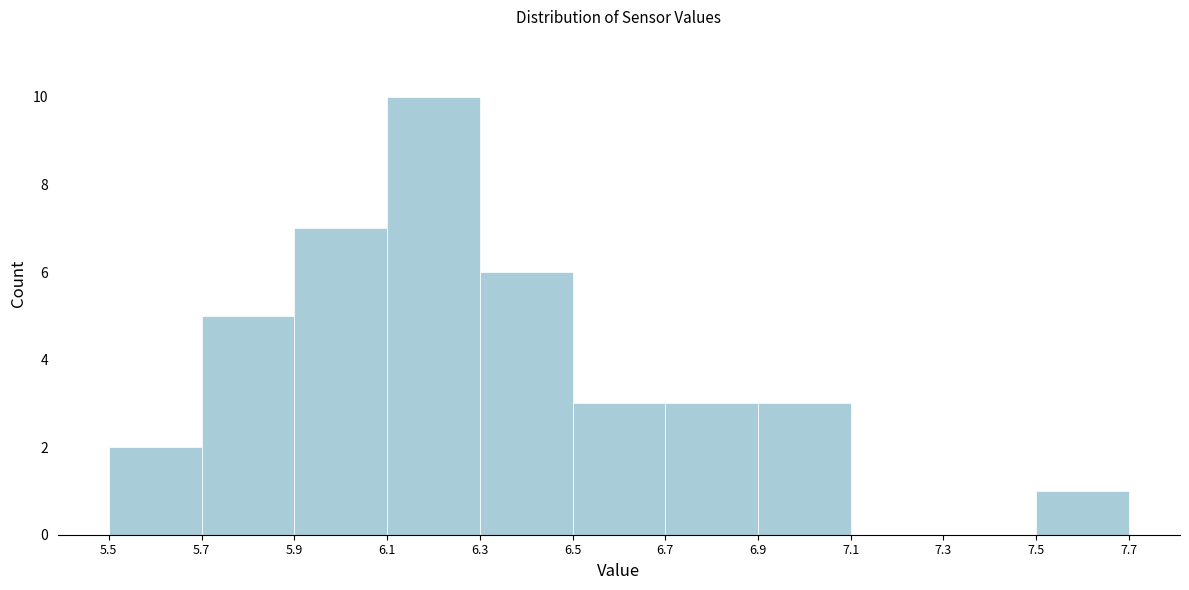

Reading left to right, list every bar in this chart as the range it spans on the x-axis followed by its height. The values are not printed on the chart, so give them approximately, as read against the axis.

5.5 to 5.7: 2
5.7 to 5.9: 5
5.9 to 6.1: 7
6.1 to 6.3: 10
6.3 to 6.5: 6
6.5 to 6.7: 3
6.7 to 6.9: 3
6.9 to 7.1: 3
7.1 to 7.3: 0
7.3 to 7.5: 0
7.5 to 7.7: 1